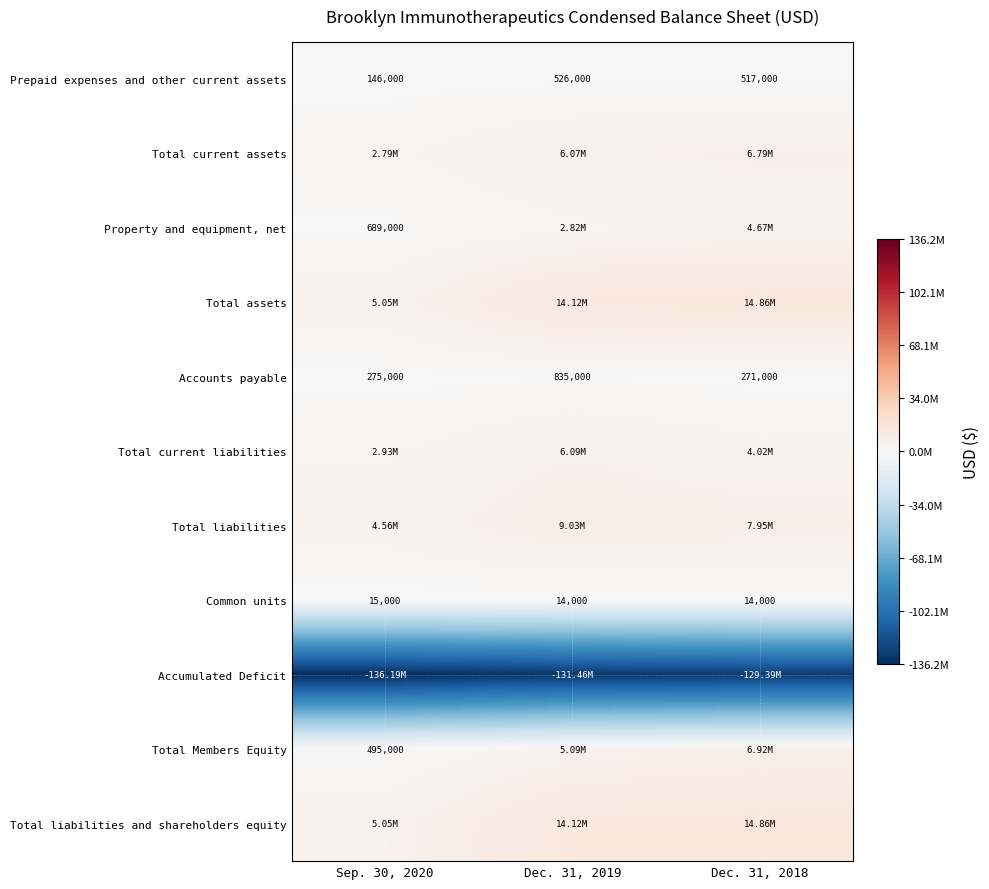

What is the sum of the Common units values at Sep. 30, 2020 and Dec. 31, 2019?

29000